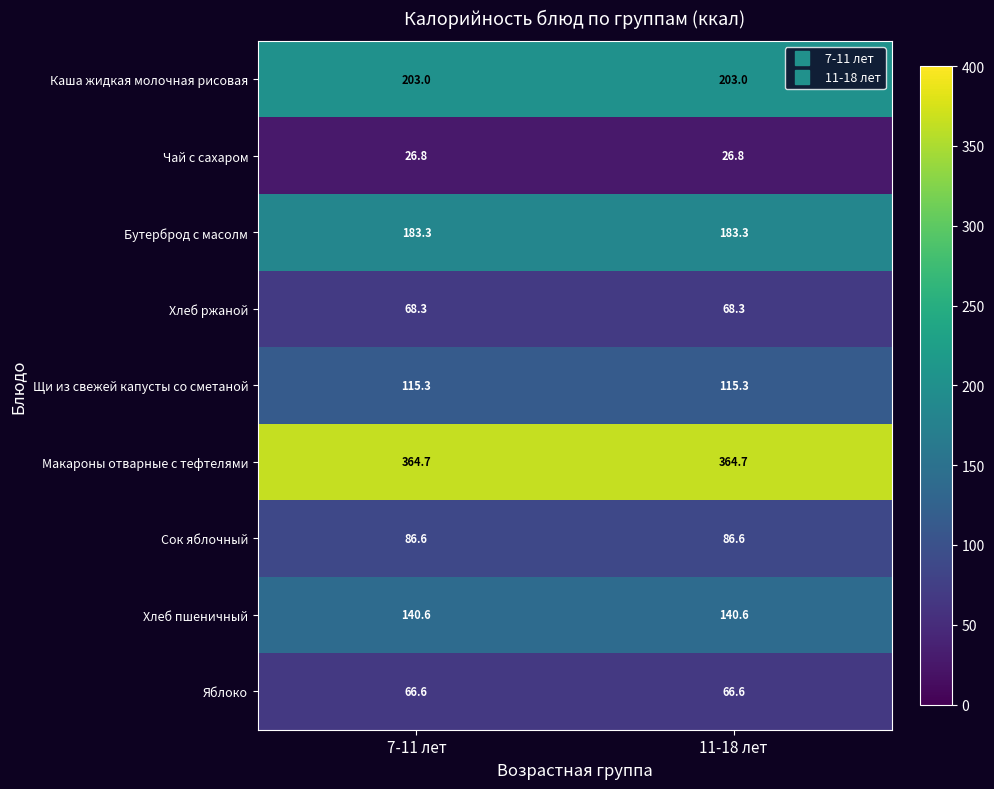

What is the total value across all series at 7-11 лет?

1255.2